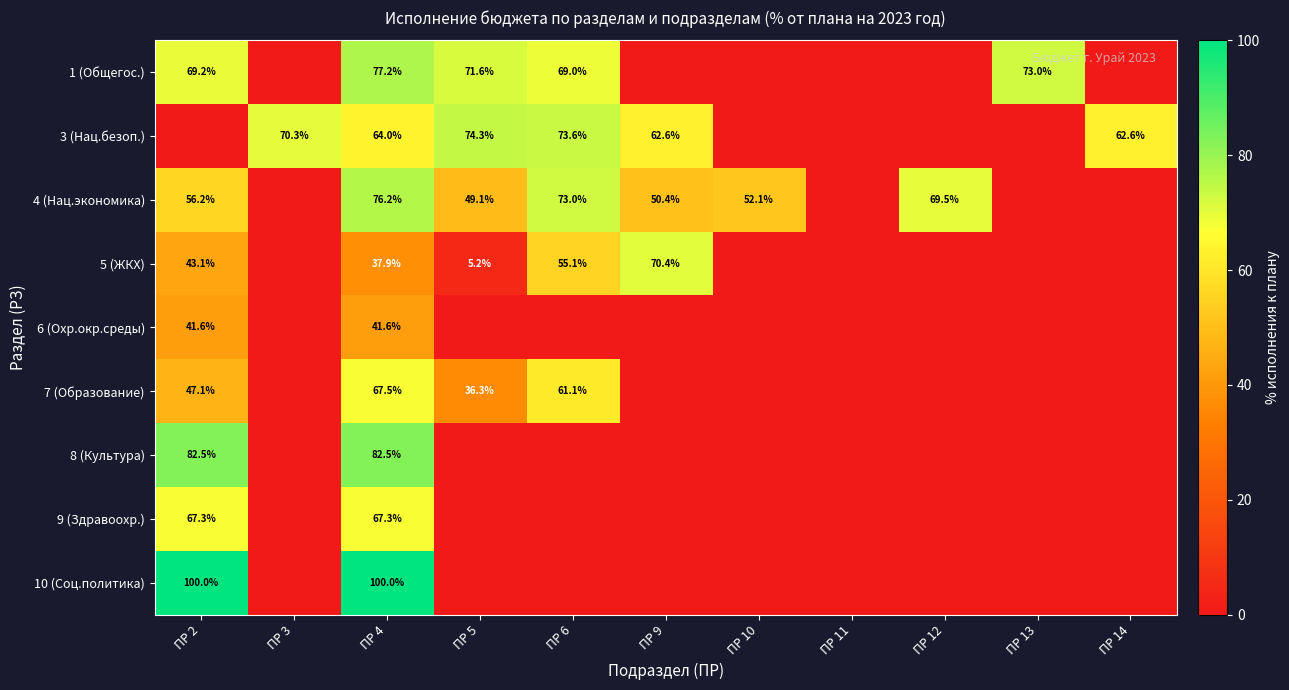

Rank the series at ПР 4 from highest to lowest value.

10 (Соц.политика), 8 (Культура), 1 (Общегос.), 4 (Нац.экономика), 7 (Образование), 9 (Здравоохр.), 3 (Нац.безоп.), 6 (Охр.окр.среды), 5 (ЖКХ)